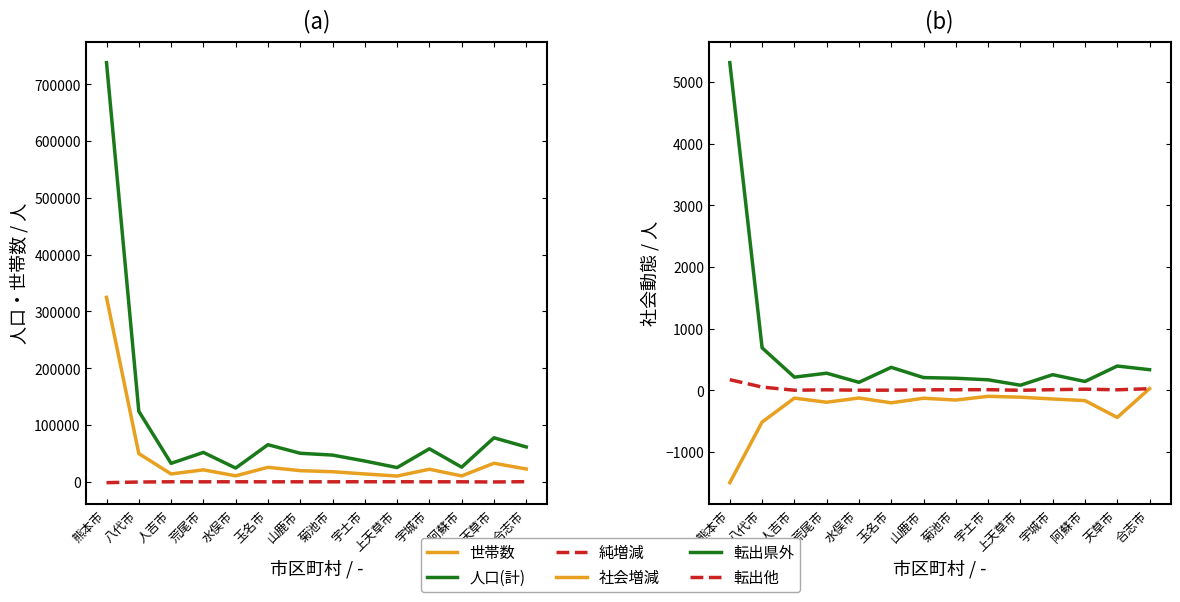

What is the difference between the second highest and minimum values in the 社会増減 series?

1399